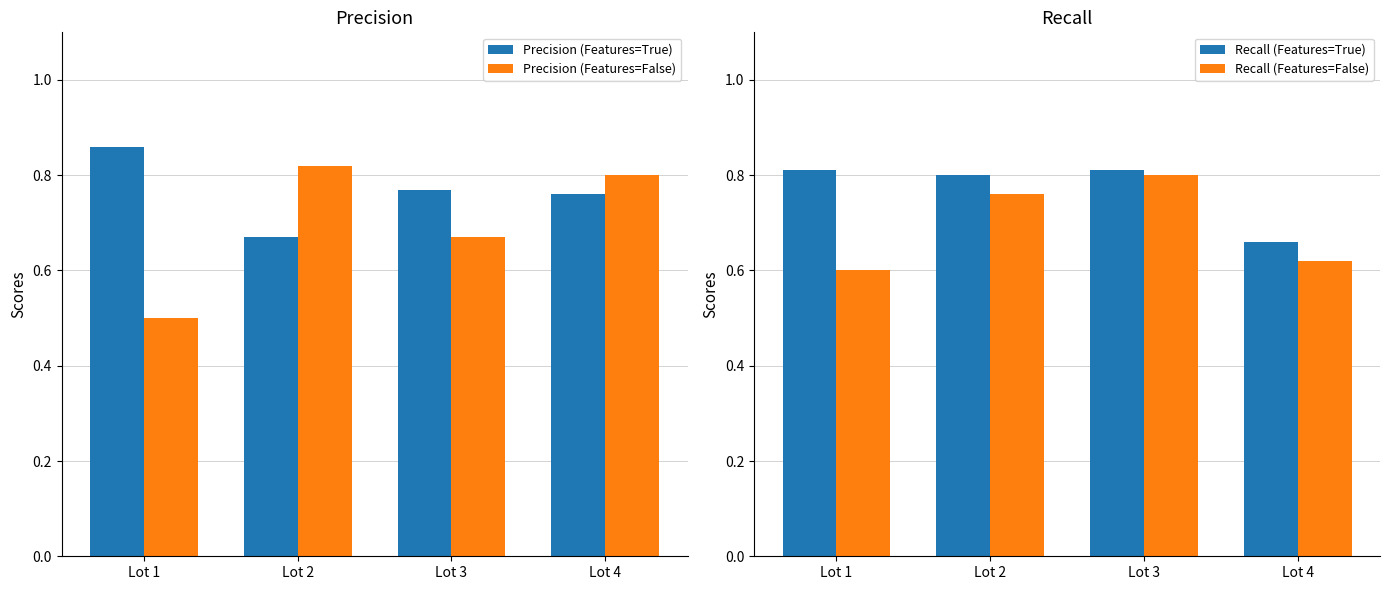

What is the greatest value displayed?

0.9